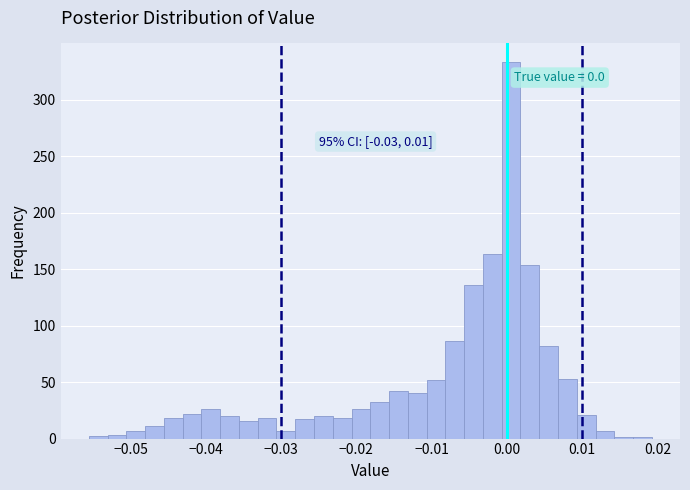

Read against the x-axis, roughly where is the centre of the tallest bar?

0.001